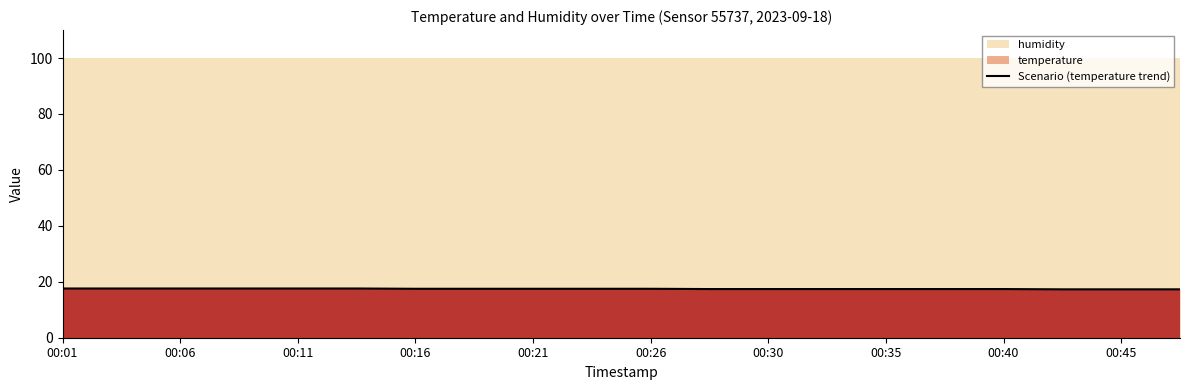

What is the highest value of the Scenario (temperature trend) series?

17.6